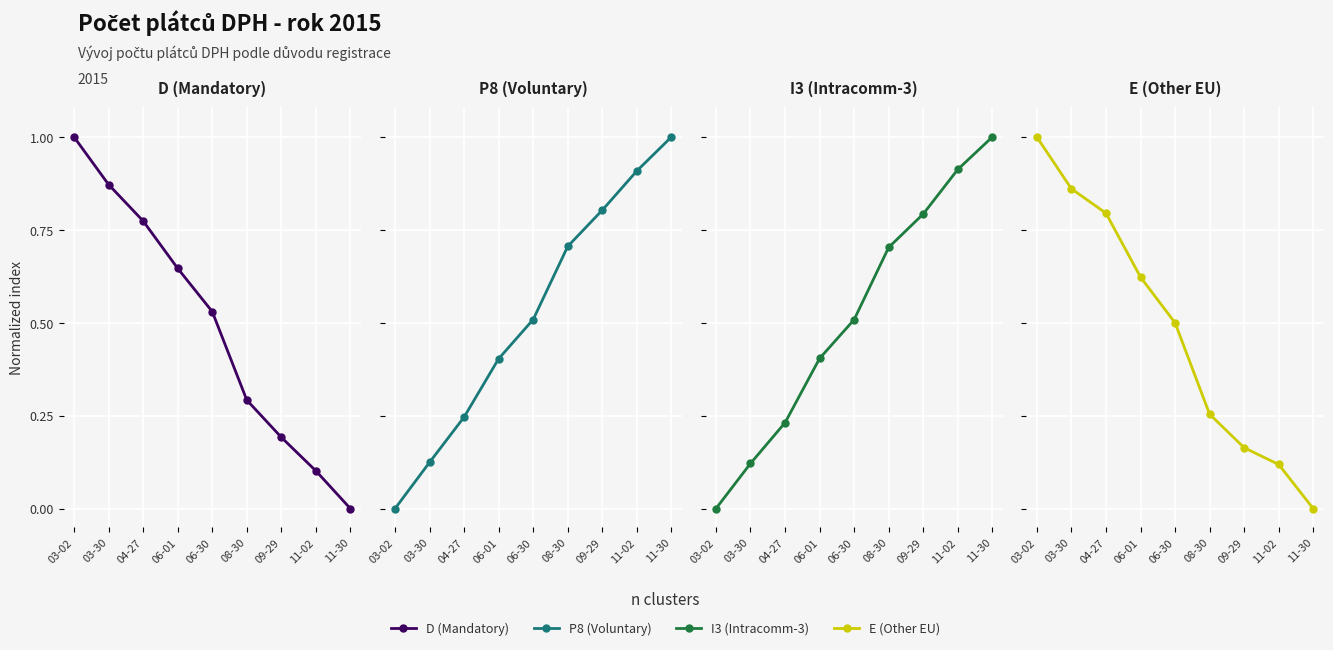

Does the chart display data point markers on the line(s)?

Yes